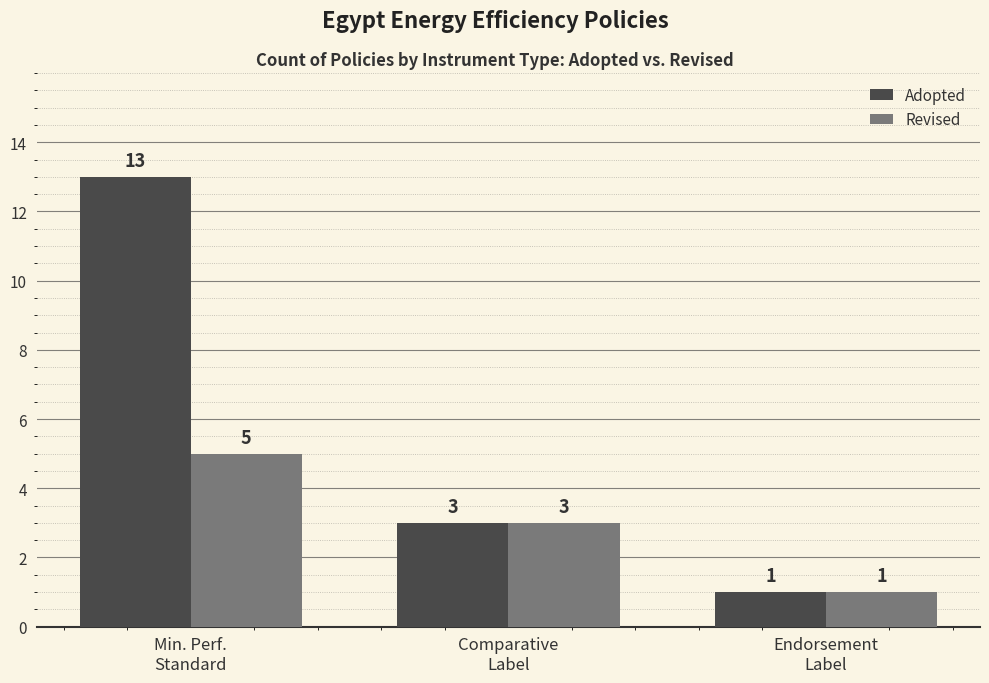

Which label corresponds to the largest value in the chart?

Min. Perf.
Standard